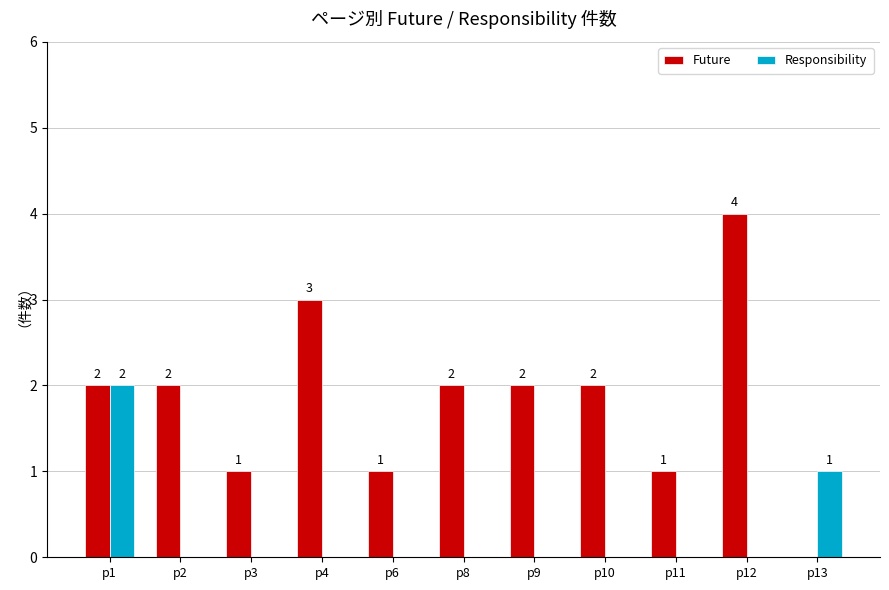

Is the value of Future at p12 greater than the value of Responsibility at p1?

Yes